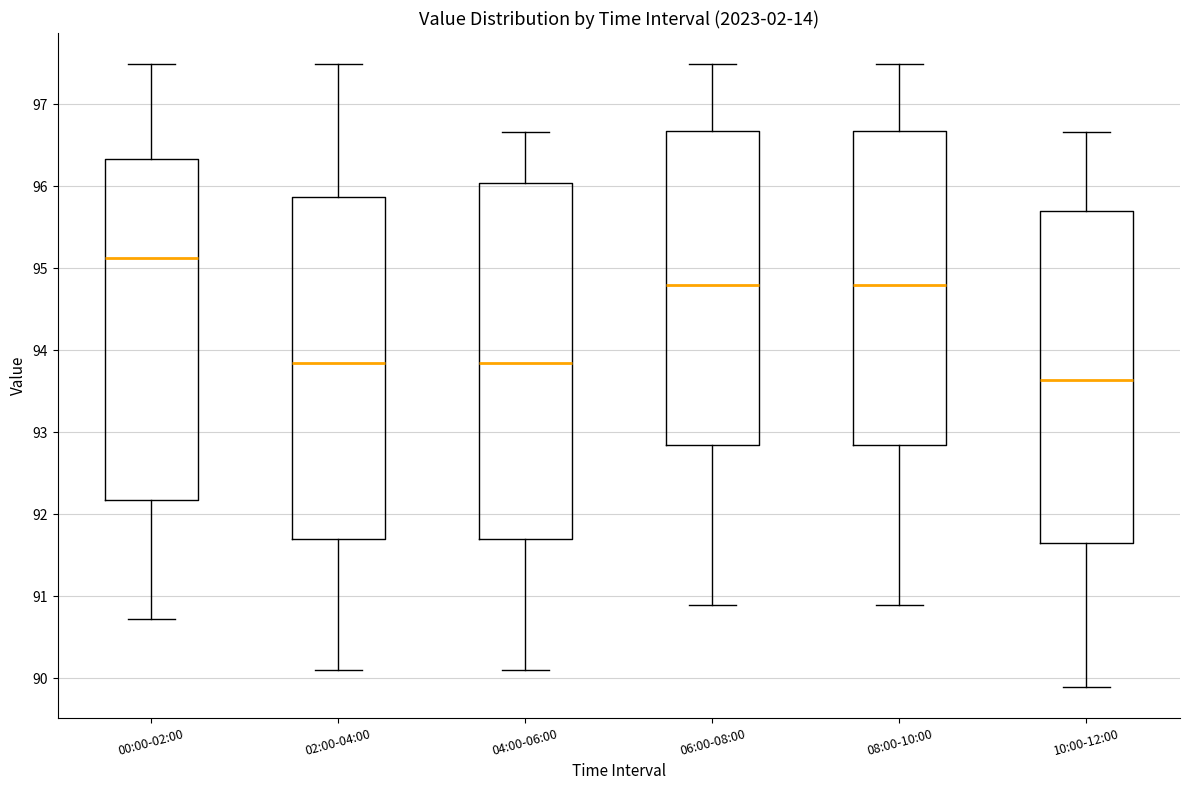

Reading left to right, transcribe this box plot: for each box, give where its median line is, the range the box spans, and where its two whiskers end, as read against the y-axis. The values are not printed on the chart, so give them approximately, as read against the axis.

00:00-02:00: median 95.1, box 92.2 to 96.3, whiskers 90.7 to 97.5
02:00-04:00: median 93.9, box 91.7 to 95.9, whiskers 90.1 to 97.5
04:00-06:00: median 93.9, box 91.7 to 96.0, whiskers 90.1 to 96.7
06:00-08:00: median 94.8, box 92.9 to 96.7, whiskers 90.9 to 97.5
08:00-10:00: median 94.8, box 92.9 to 96.7, whiskers 90.9 to 97.5
10:00-12:00: median 93.6, box 91.7 to 95.7, whiskers 89.9 to 96.7